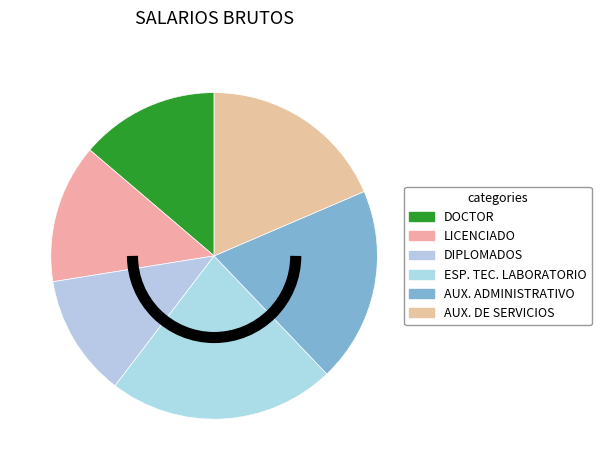

How many segments does this pie chart have?

6